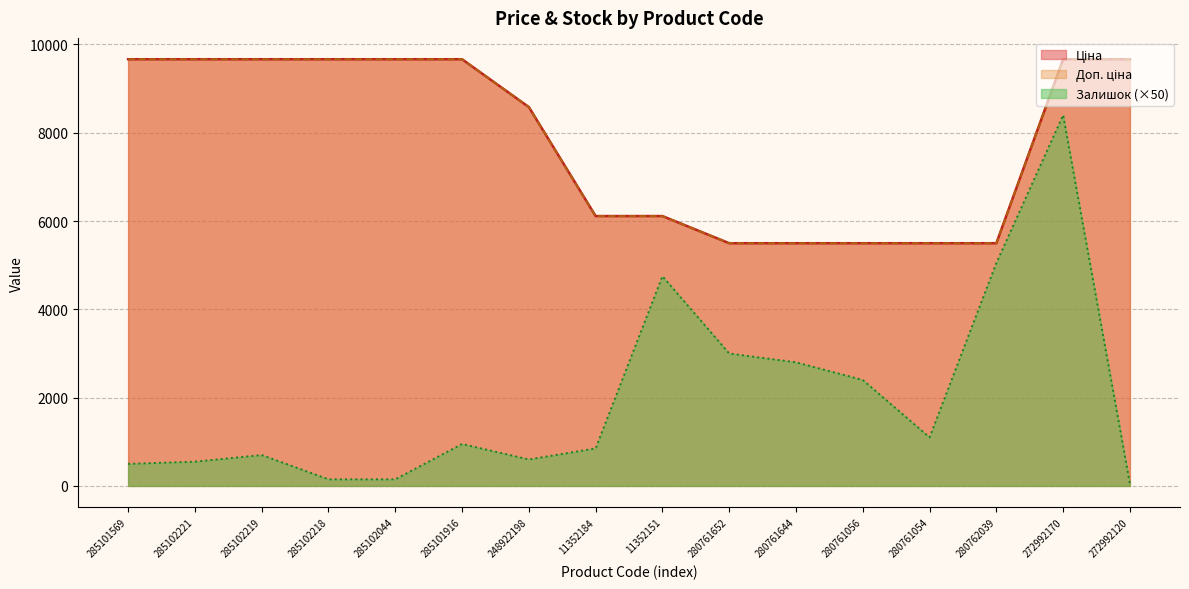

Reading left to right, what are all the values shown in this chart?

Ціна: 9664.7	9664.7	9664.7	9664.7	9664.7	9664.7	8581.1	6112.5	6112.5	5497.3	5497.3	5497.3	5497.3	5497.3	9664.7	9664.7
Доп. ціна: 9664.7	9664.7	9664.7	9664.7	9664.7	9664.7	8581.1	6112.5	6112.5	5497.3	5497.3	5497.3	5497.3	5497.3	9664.7	9664.7
Залишок: 500.0	550.0	700.0	150.0	150.0	950.0	600.0	850.0	4750.0	3000.0	2800.0	2400.0	1100.0	5050.0	8400.0	50.0